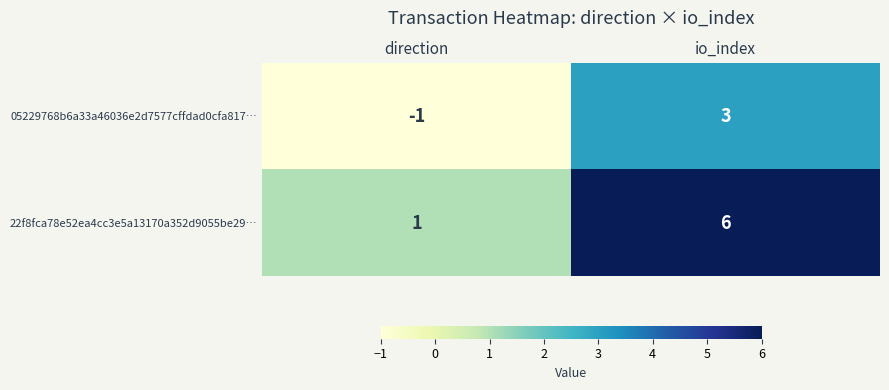

Which label corresponds to the smallest value in the chart?

direction